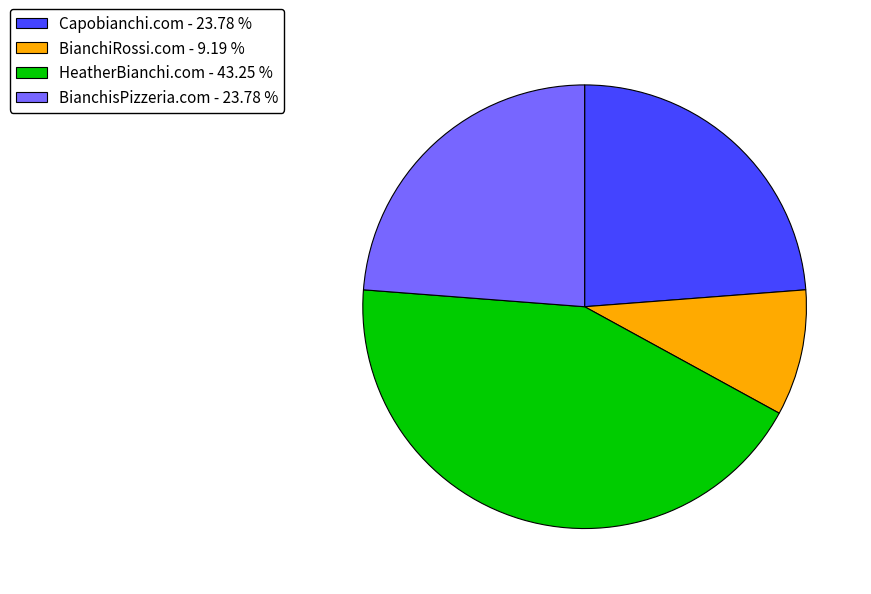

Which category has the smallest portion of the pie?

BianchiRossi.com